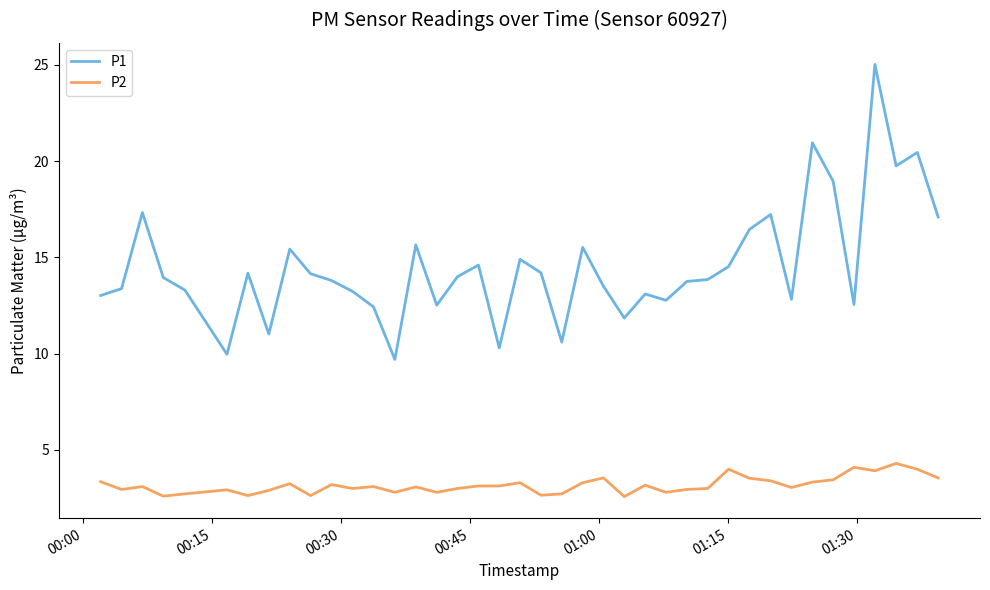

What is the difference between the maximum and minimum values in the P2 series?

1.7